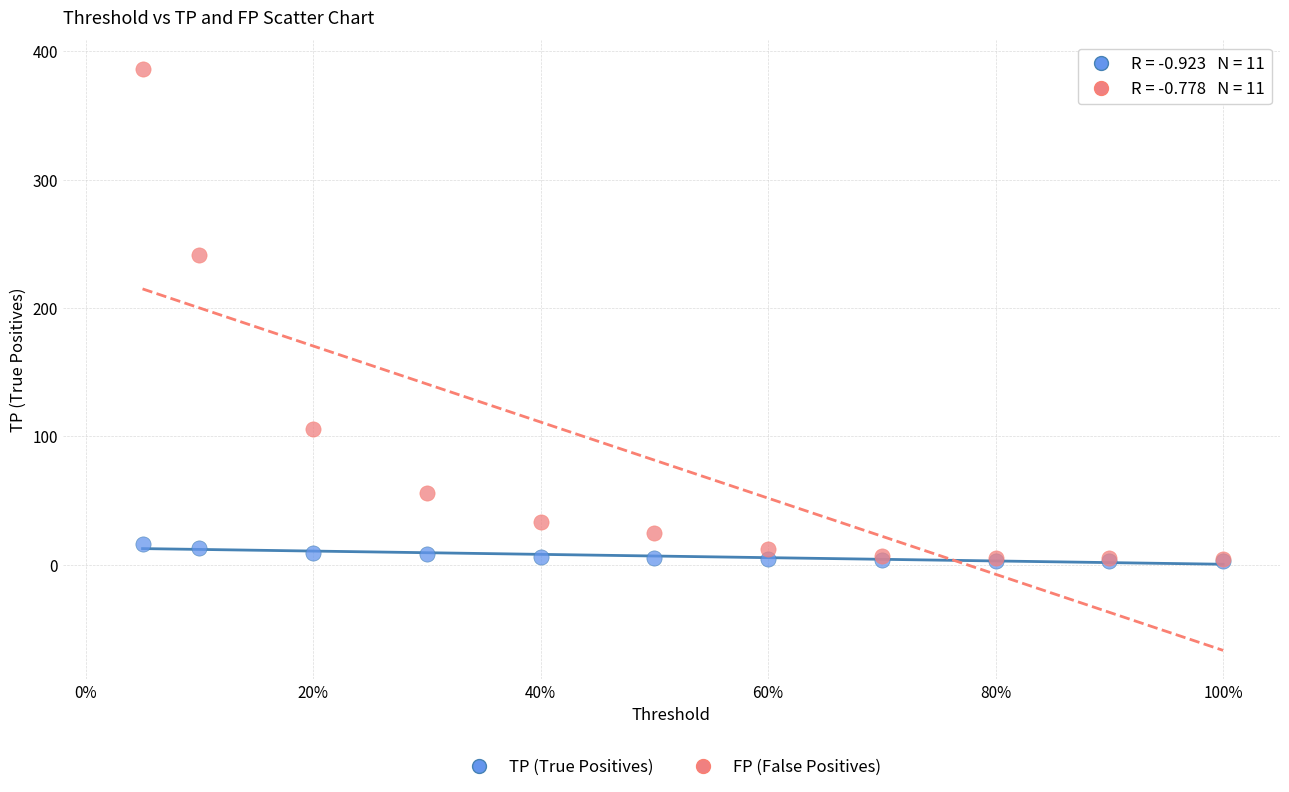

In the FP (False Positives) series, what Y value is closest to 195?

241.6